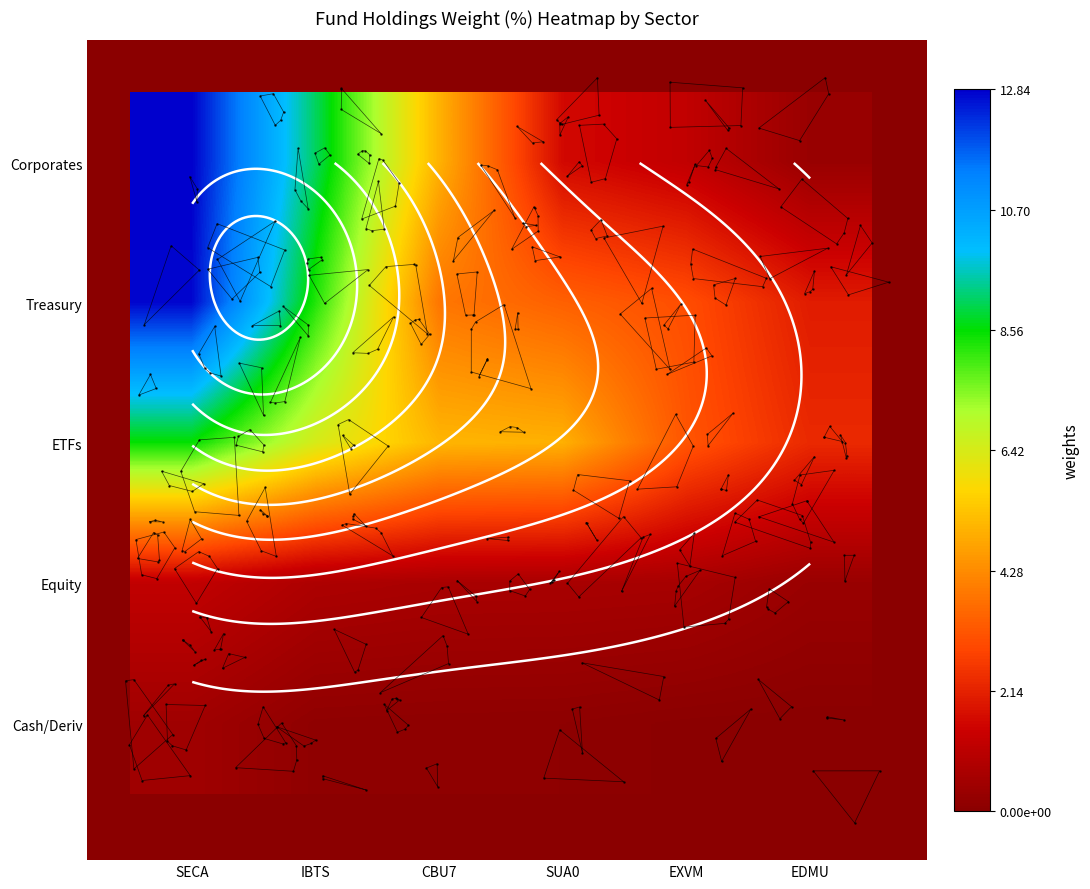

What is the total value across all series at CBU7?

14.7